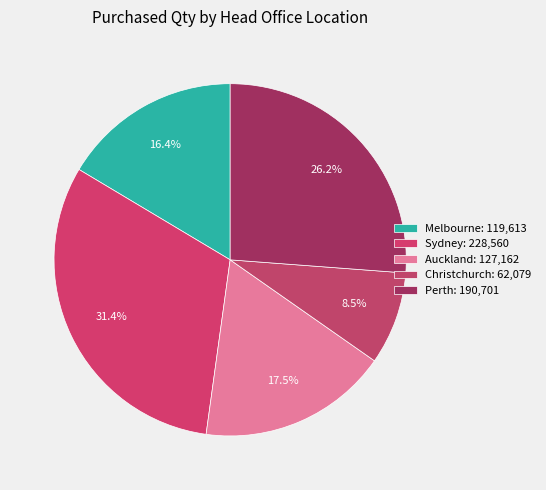

Does Perth represent more than half of the total?

No